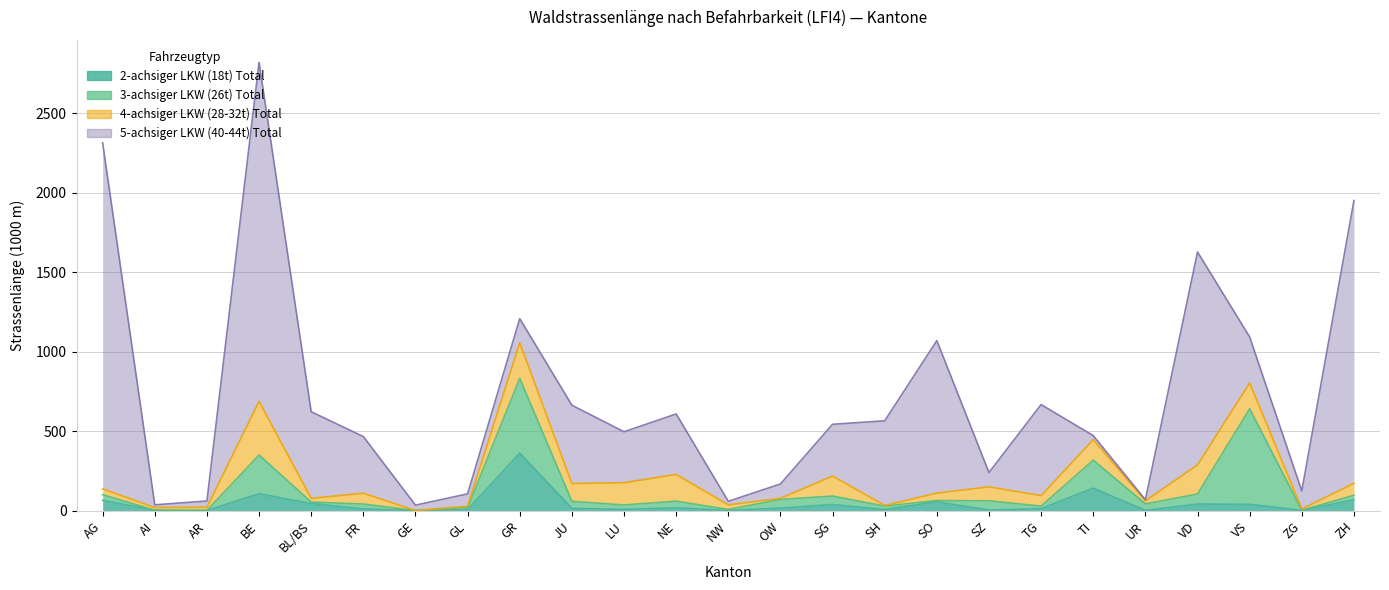

At which label does 4-achsiger LKW (28-32t) Total first exceed 66?

BE